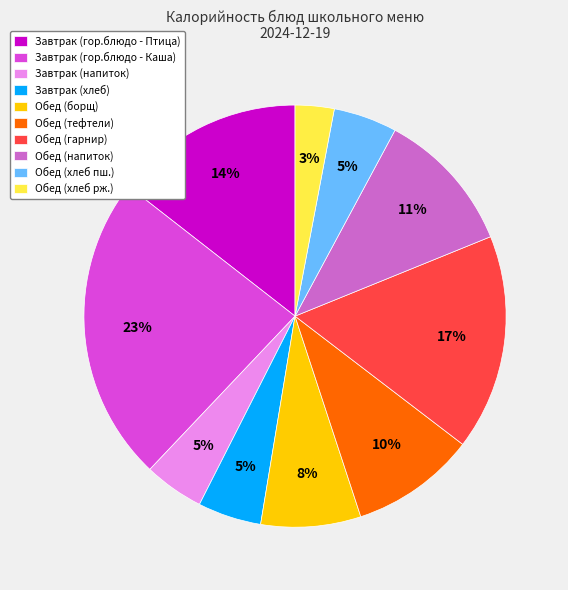

To the nearest percent, what is the combined percentage of Обед (хлеб пш.) and Обед (борщ)?

13%